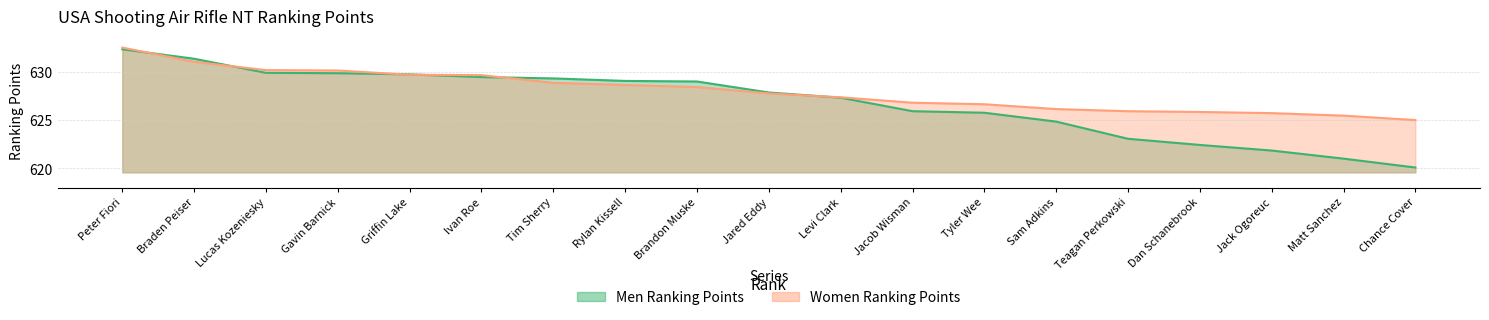

Where is Women Ranking Points nearest to the value 628?

Jared Eddy